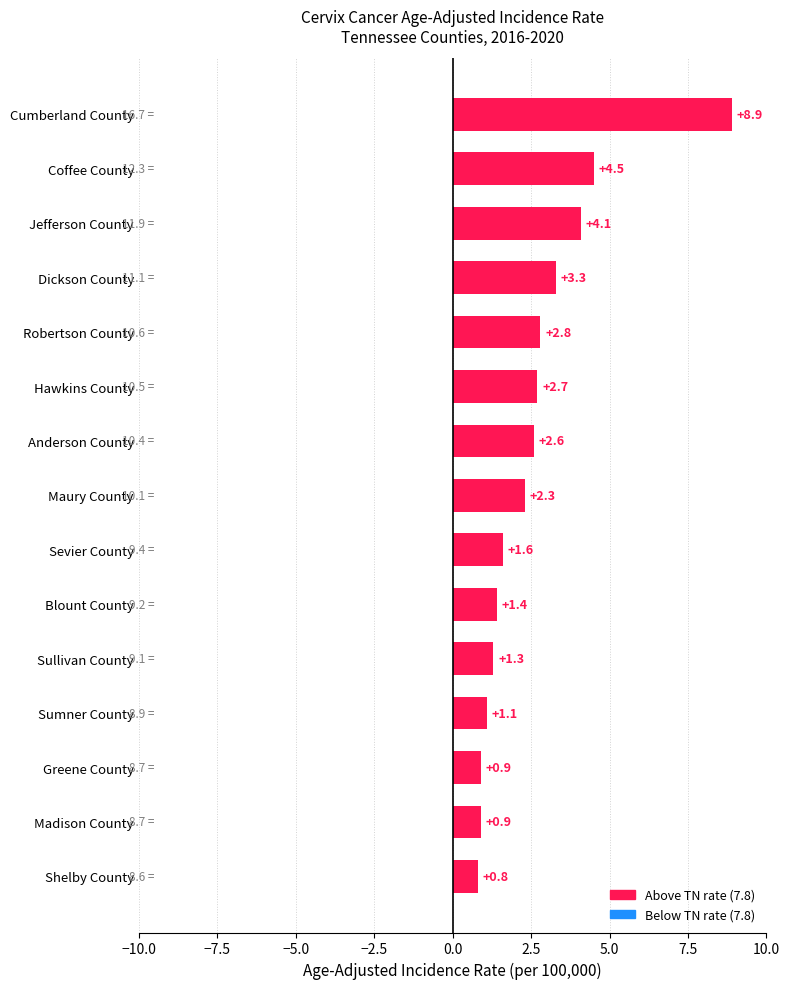

Reading top to bottom, transcribe all the data shown in this chart.

8.9	4.5	4.1	3.3	2.8	2.7	2.6	2.3	1.6	1.4	1.3	1.1	0.9	0.9	0.8